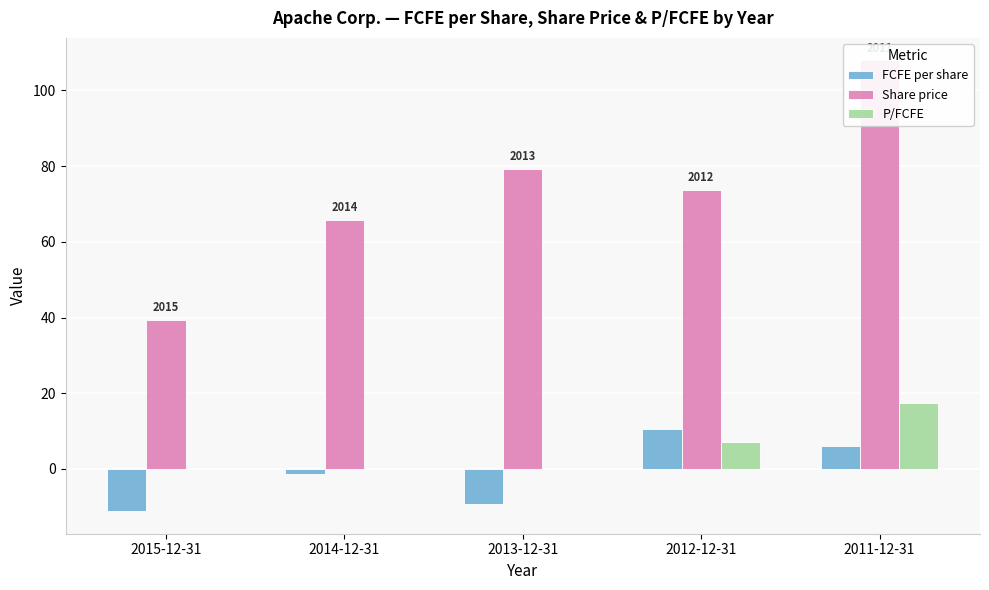

Does the chart contain stacked bars?

No